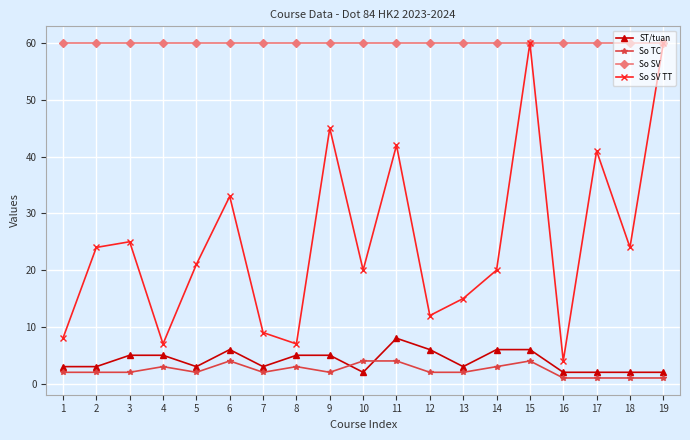

How many ST/tuan values are between 2 and 6?

18